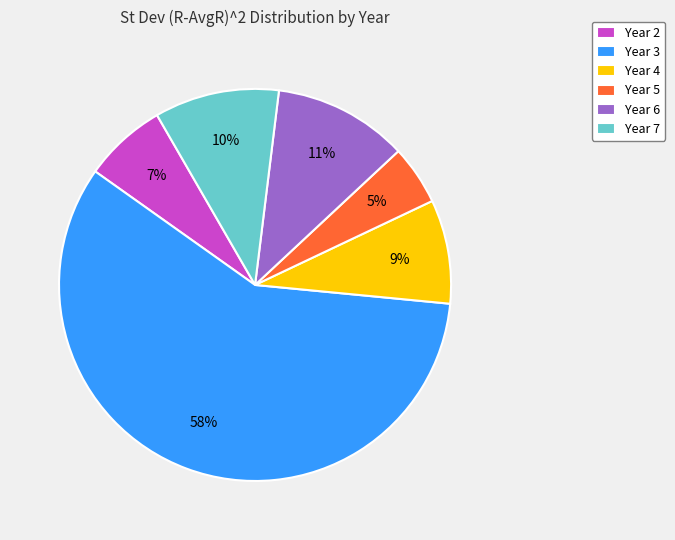

What is the majority slice?

Year 3